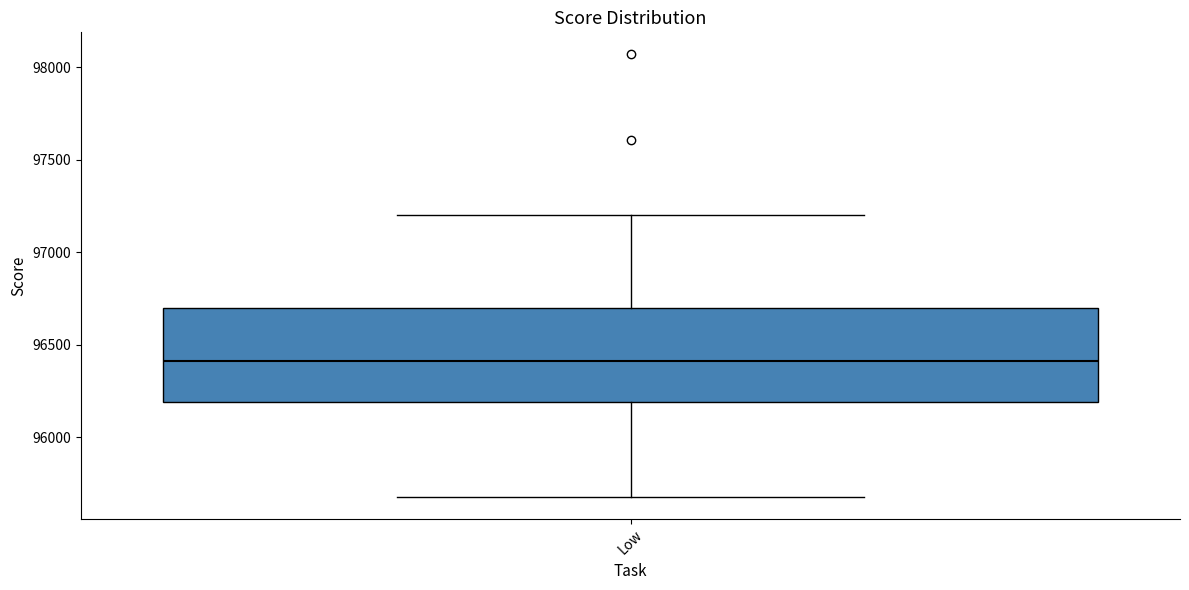

Where does the upper whisker of the box for Low end on the y-axis? The values are not printed on the chart, so give them approximately, as read against the axis.

97200